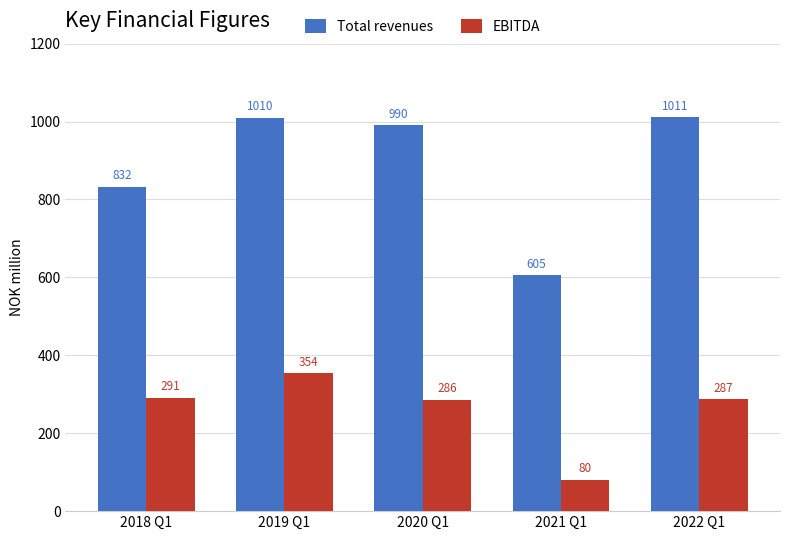

Between 2018 Q1 and 2019 Q1, which series saw the biggest shift?

Total revenues